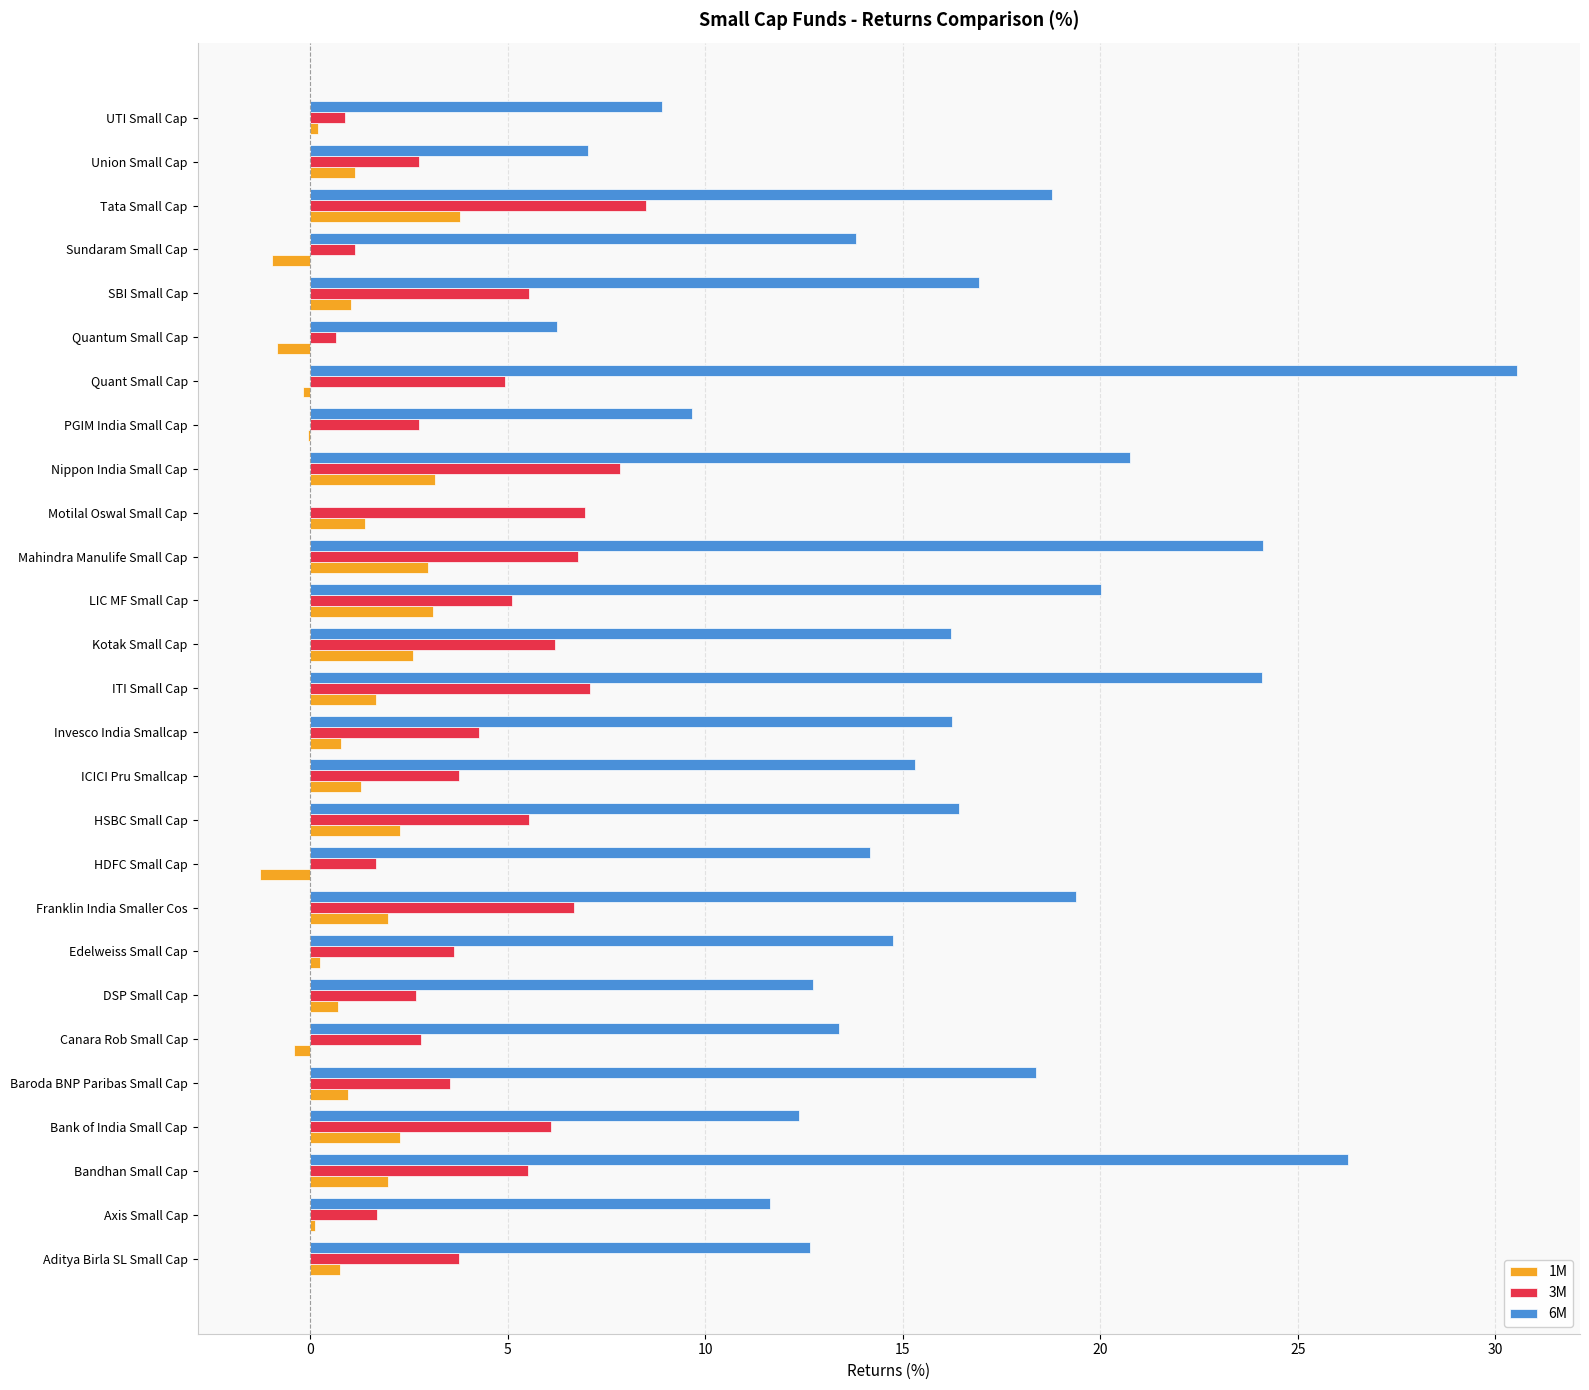

Which series changed the most between SBI Small Cap and Sundaram Small Cap?

3M